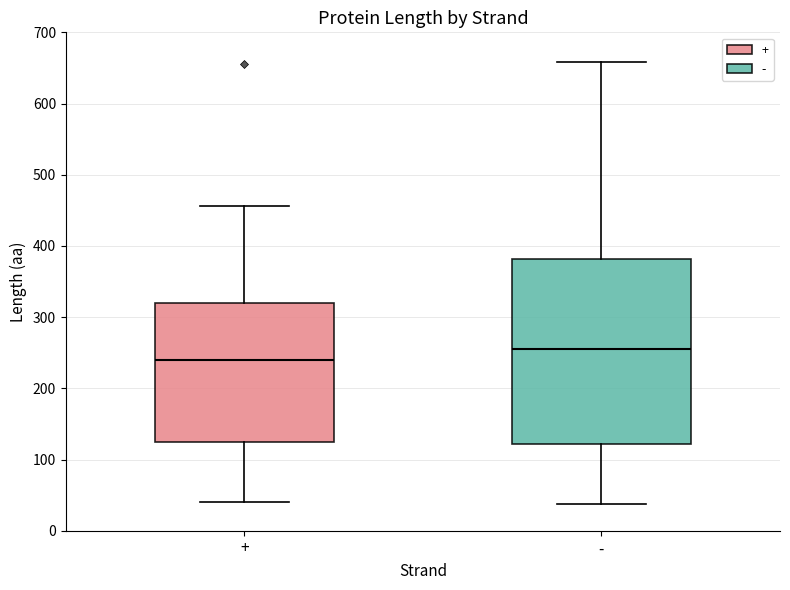

Which box's median line is the lowest?

+